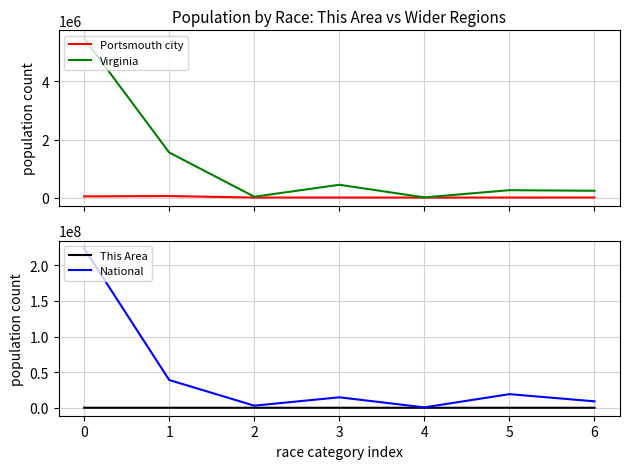

How many interior local peaks does the Virginia series have?

2